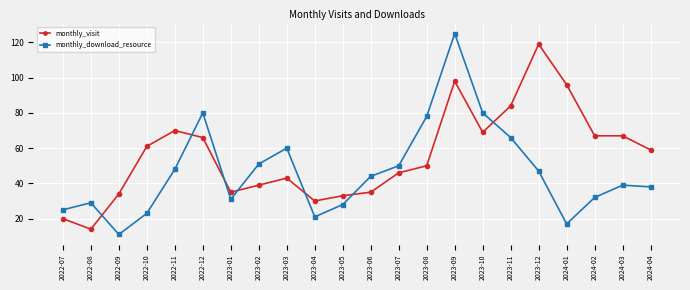

How many lines are shown in the chart?

2